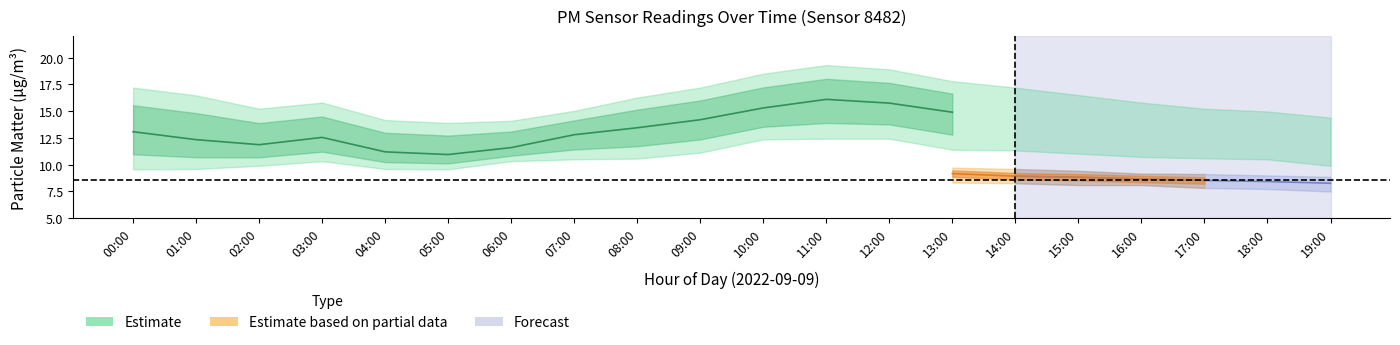

What is the smallest value displayed?

7.1